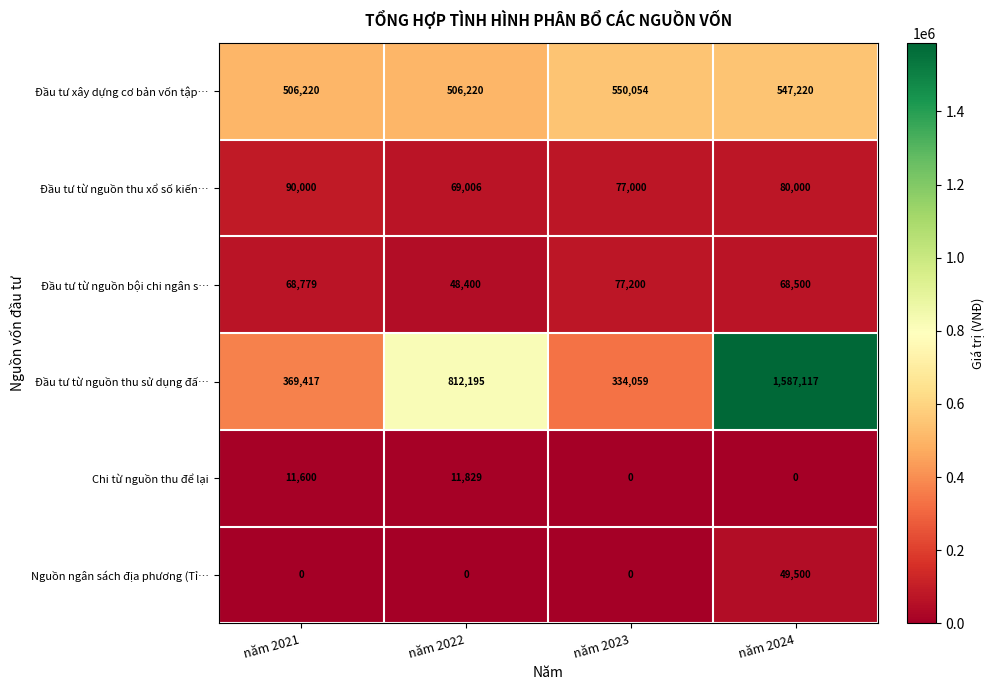

Which category has the highest value across all series?

năm 2024